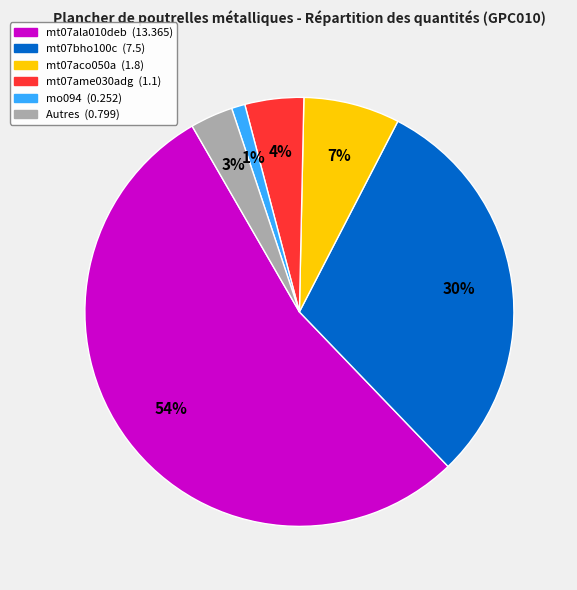

Is there a majority slice in this chart?

Yes